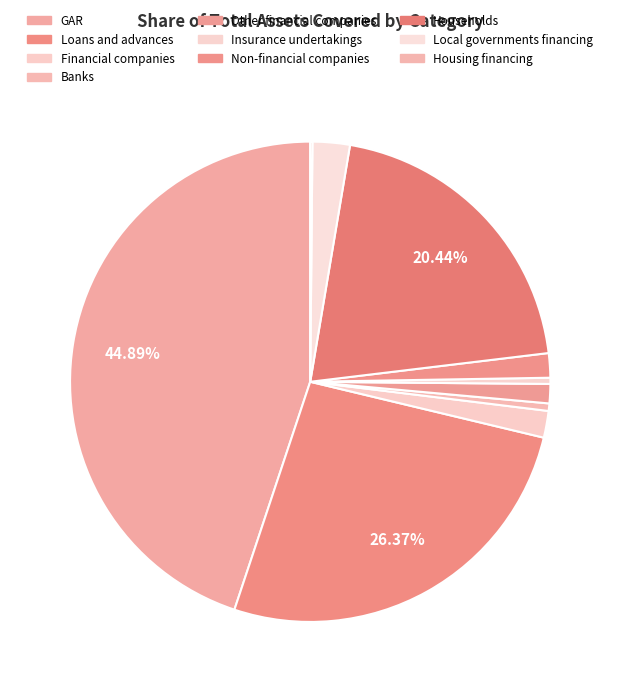

Does any single category account for the majority?

No